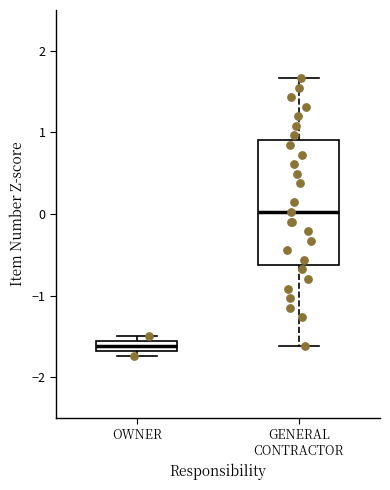

Where does the upper whisker of the box for GENERAL CONTRACTOR end on the y-axis? The values are not printed on the chart, so give them approximately, as read against the axis.

1.7